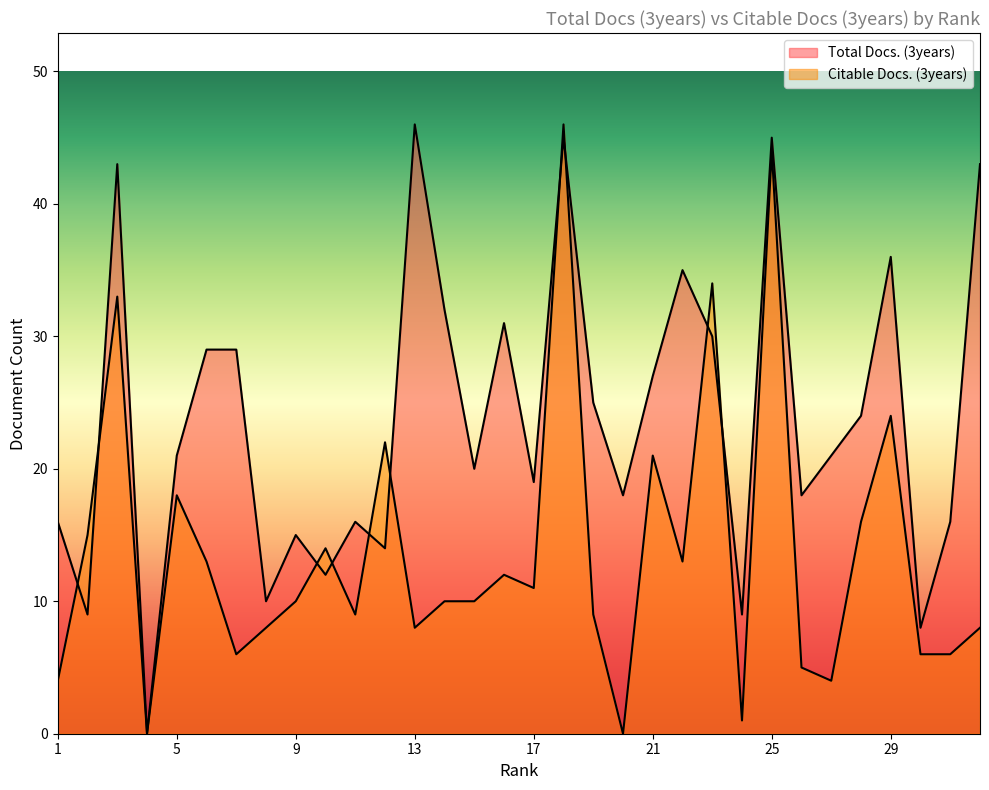

What is the average value of the Total Docs. (3years) series?

24